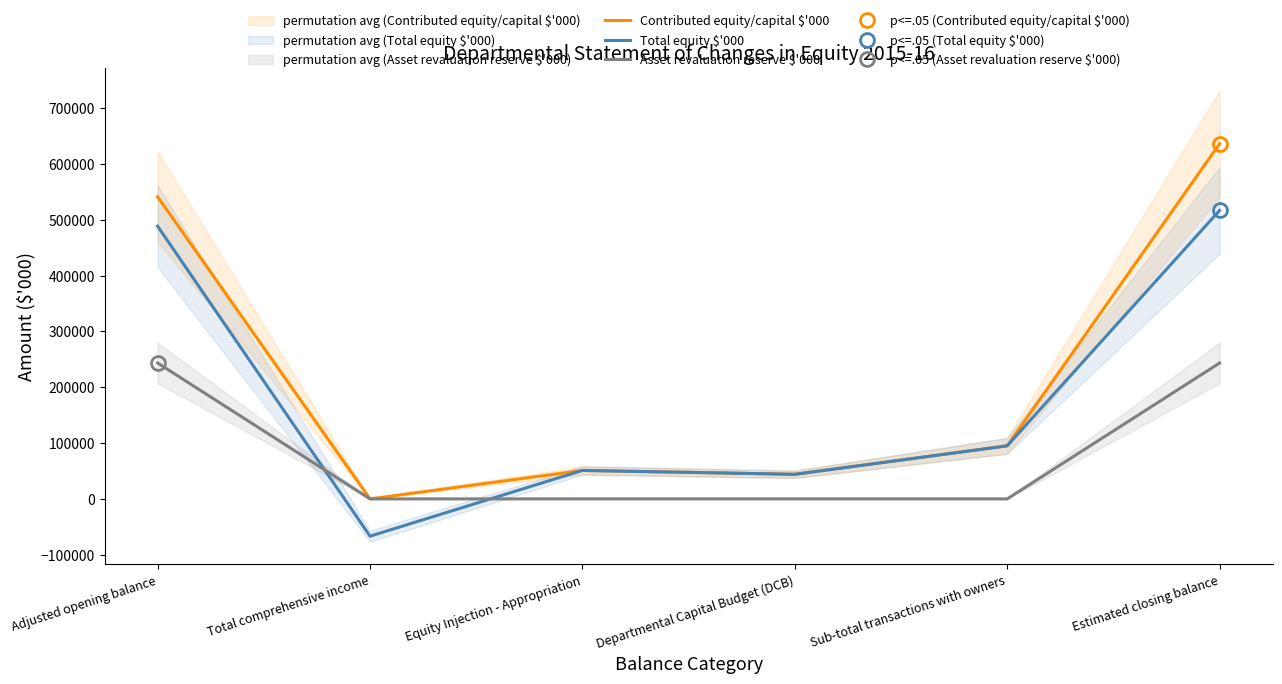

Which series has the widest spread of values?

Contributed equity/capital $'000